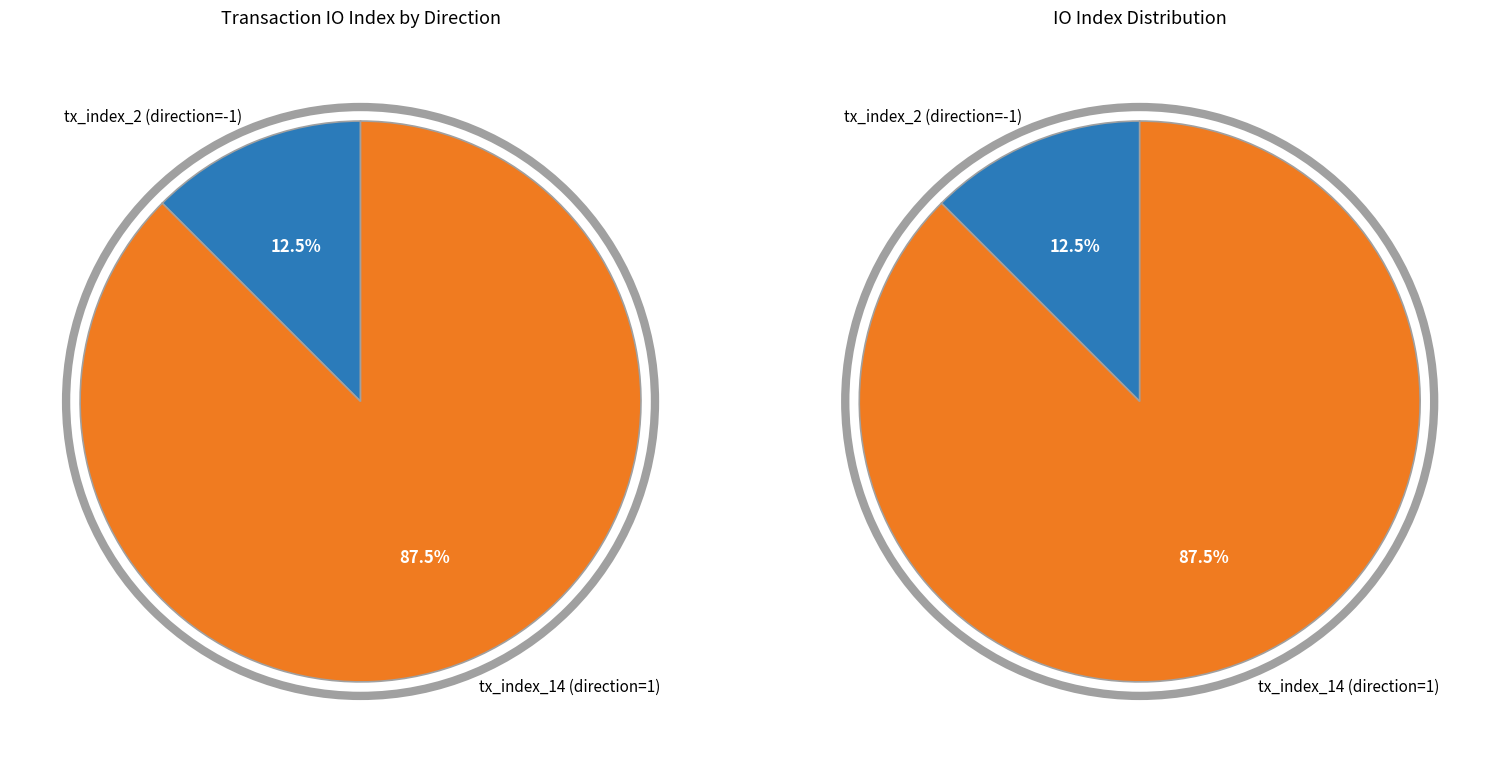

What portion of the pie excludes tx_index_14 (direction=1)?

12.5%